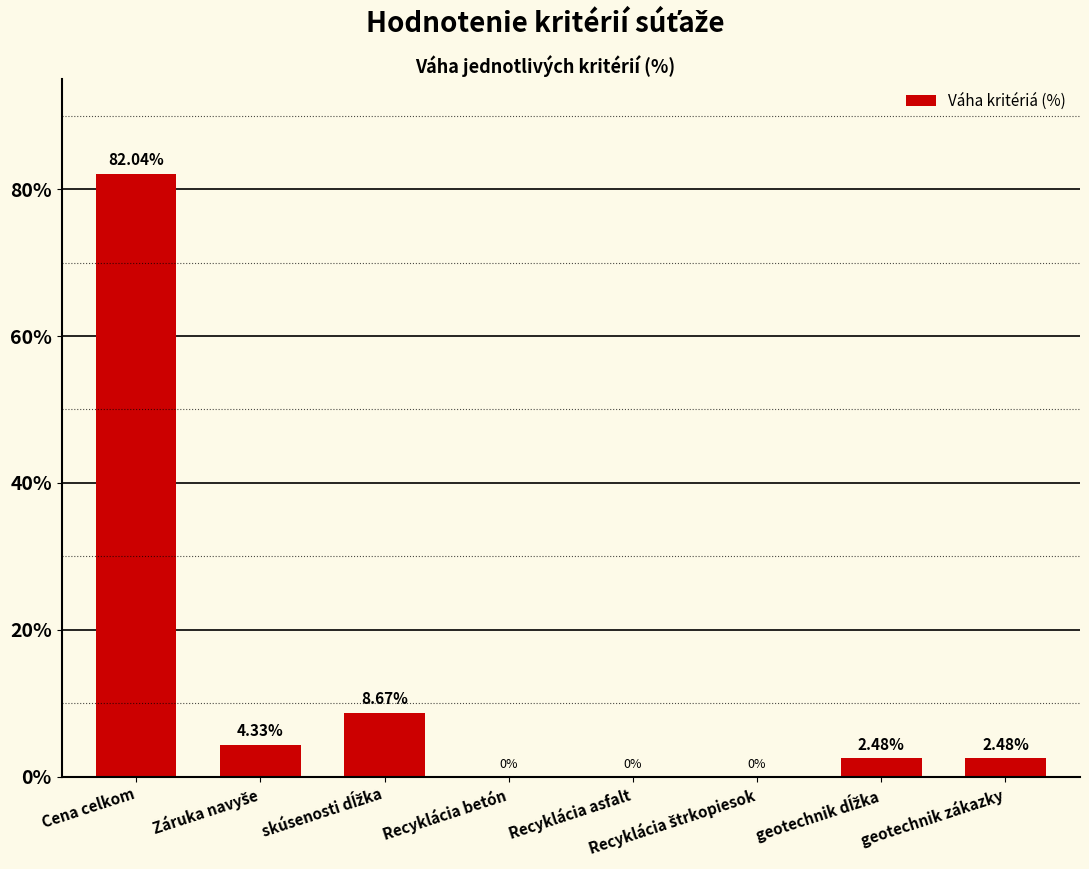

At which label does the data first exceed 2?

Cena celkom